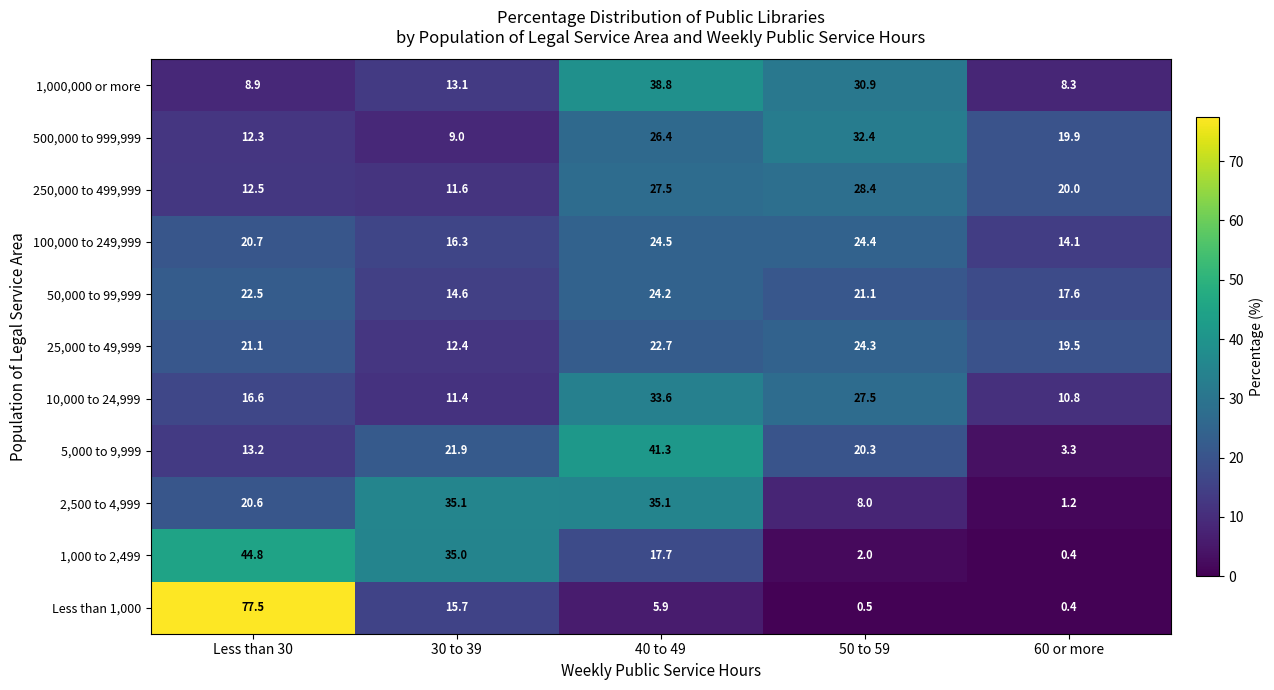

What is the maximum value shown in the chart?

77.5